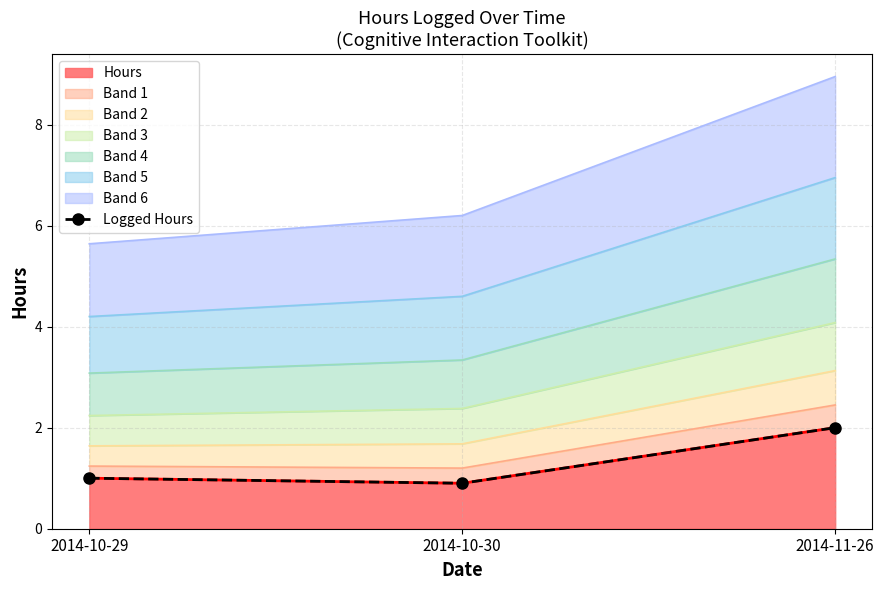

What is the greatest value displayed?

2.0